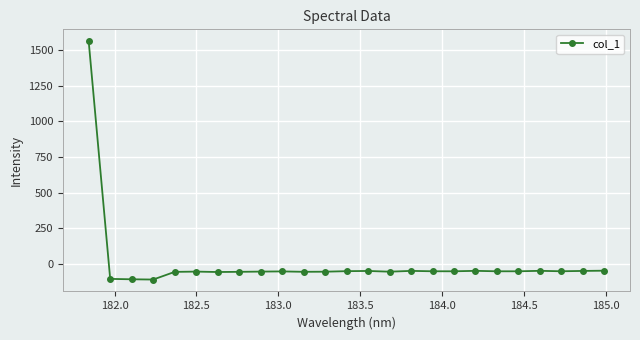

How many data points are above -53?

8